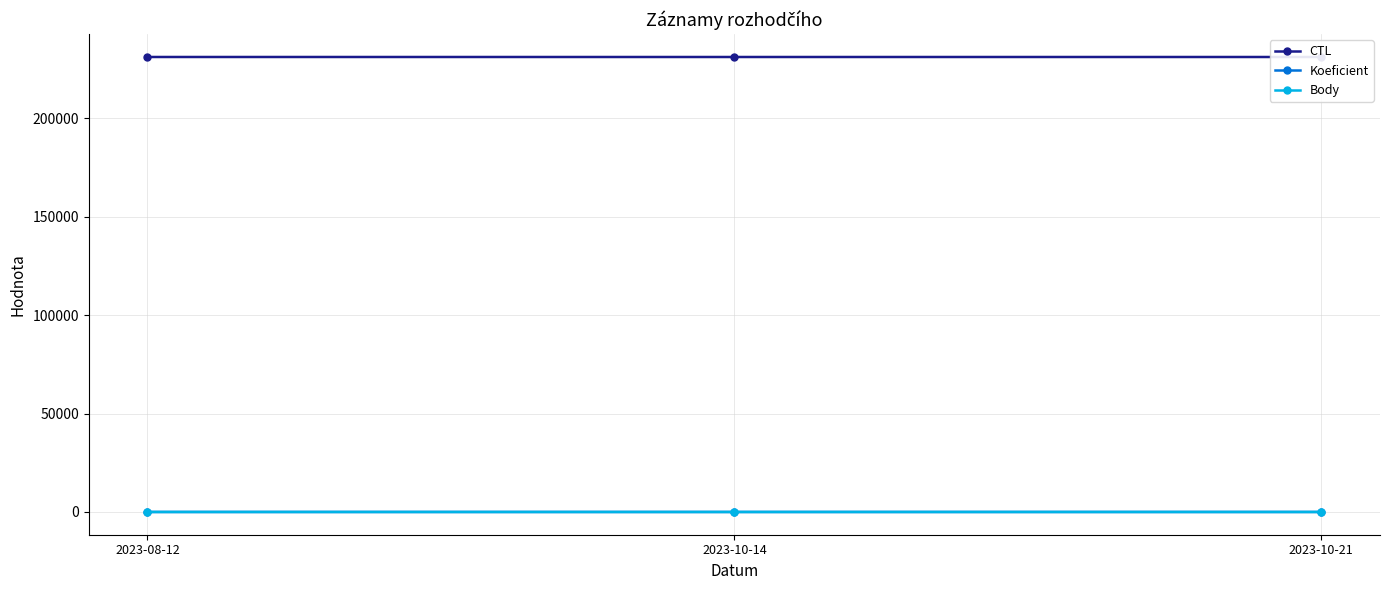

The value of CTL at 2023-10-21 is 231139. True or false?

True